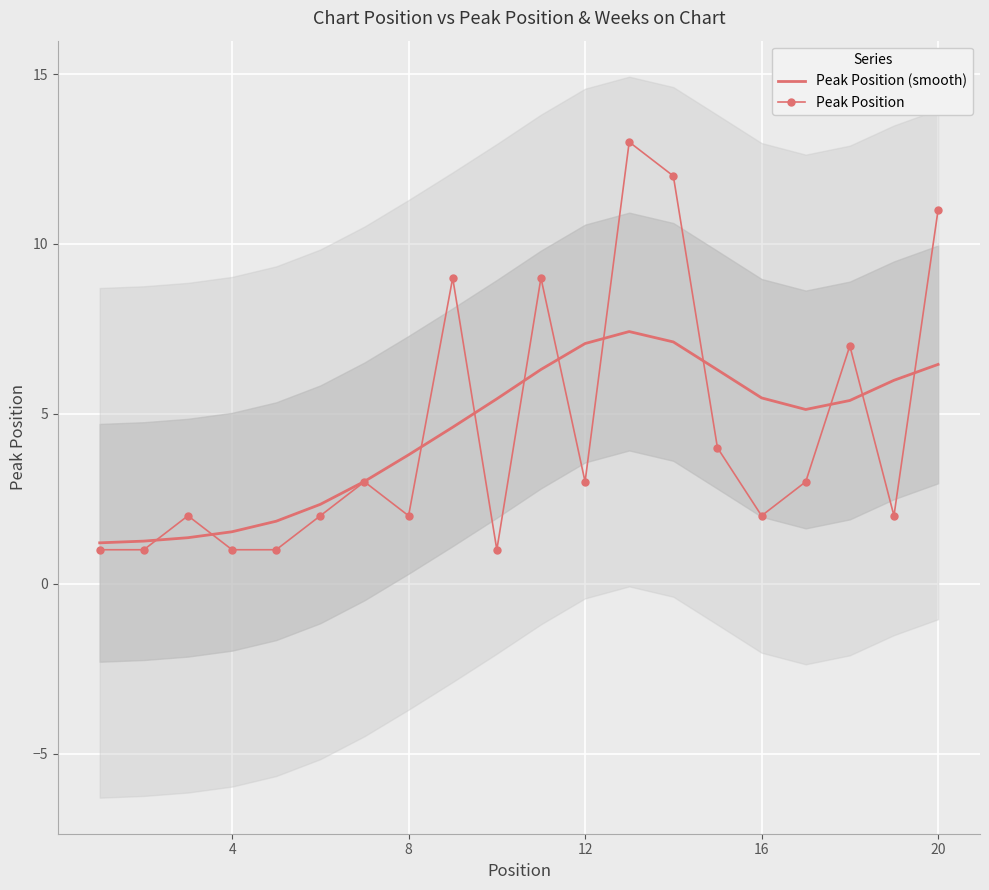

Reading left to right, what are all the values shown in this chart?

Peak Position (smooth): 1.2	1.3	1.4	1.5	1.8	2.3	3.0	3.8	4.6	5.4	6.3	7.1	7.4	7.1	6.3	5.5	5.1	5.4	6.0	6.5
Peak Position: 1.0	1.0	2.0	1.0	1.0	2.0	3.0	2.0	9.0	1.0	9.0	3.0	13.0	12.0	4.0	2.0	3.0	7.0	2.0	11.0